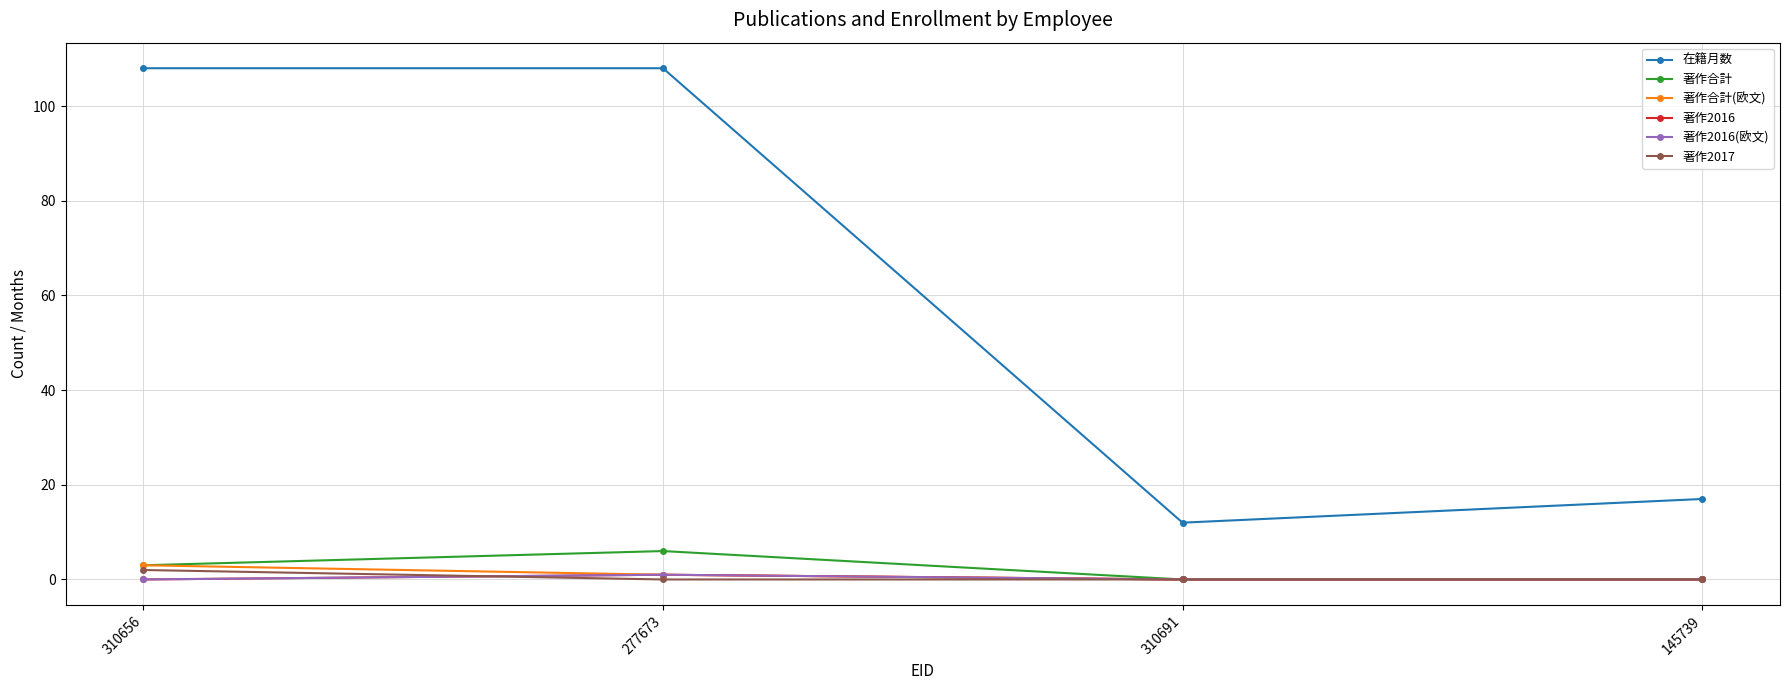

Count the number of categories in the chart.

4